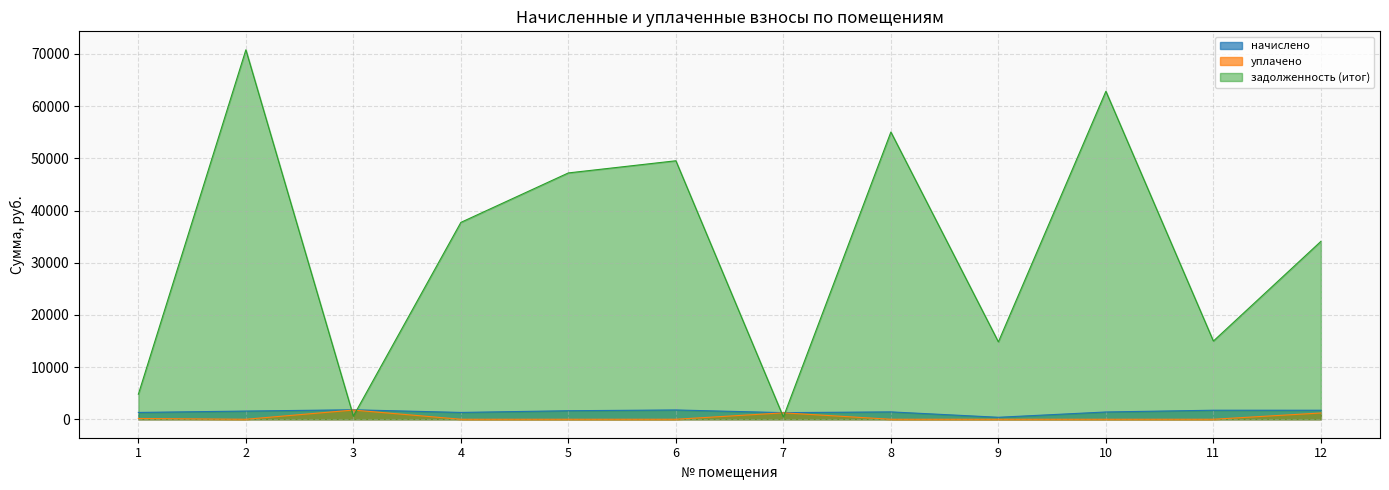

What is the difference between the second highest and second lowest values in the начислено series?

515.3